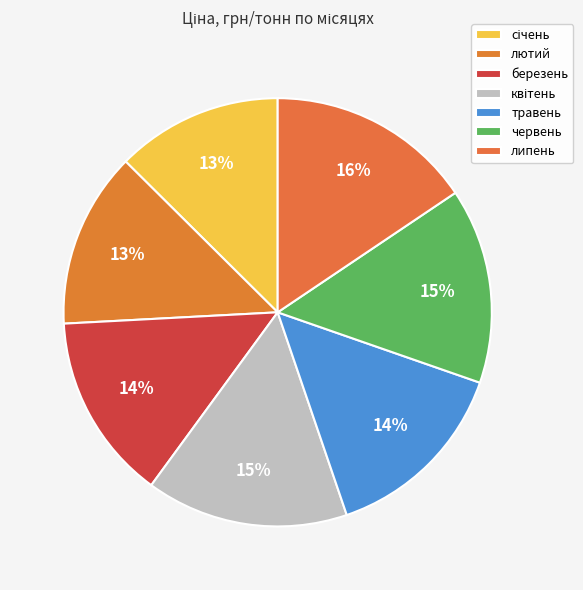

Is the sum of червень and травень greater than half?

No